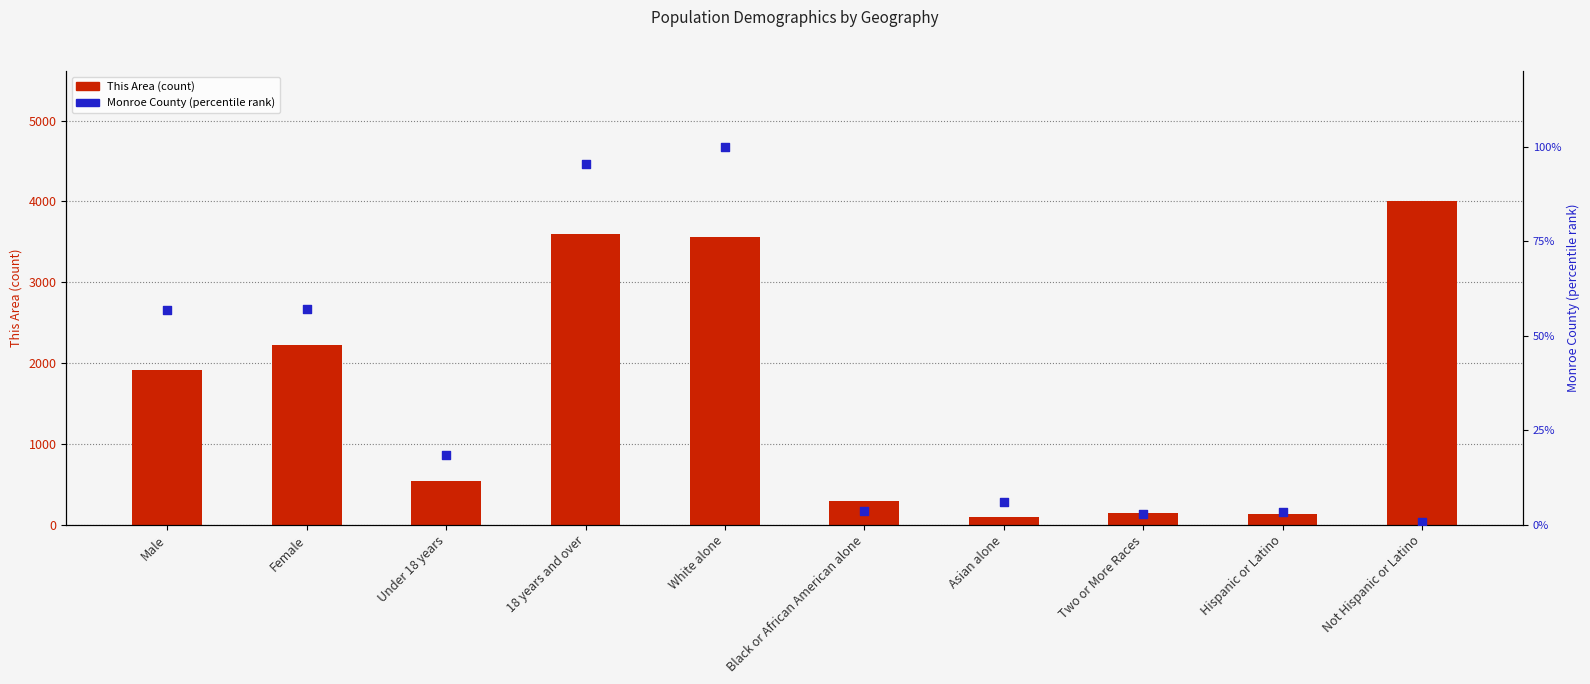

What are all the series names shown in the legend?

This Area (count), Monroe County (percentile)